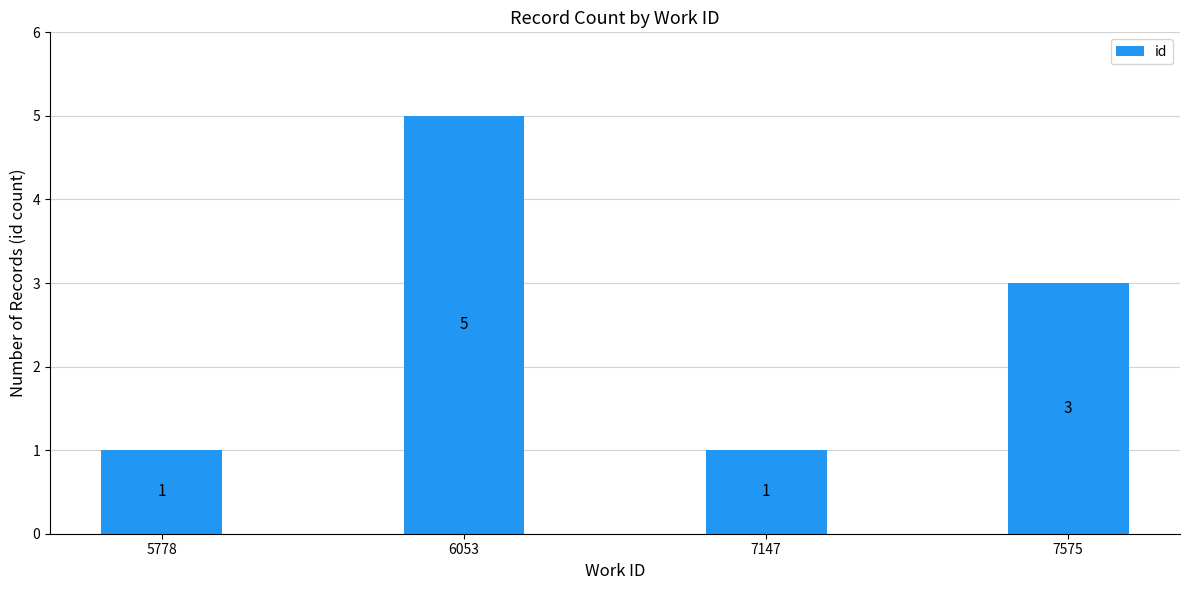

How many bars are there in total?

4